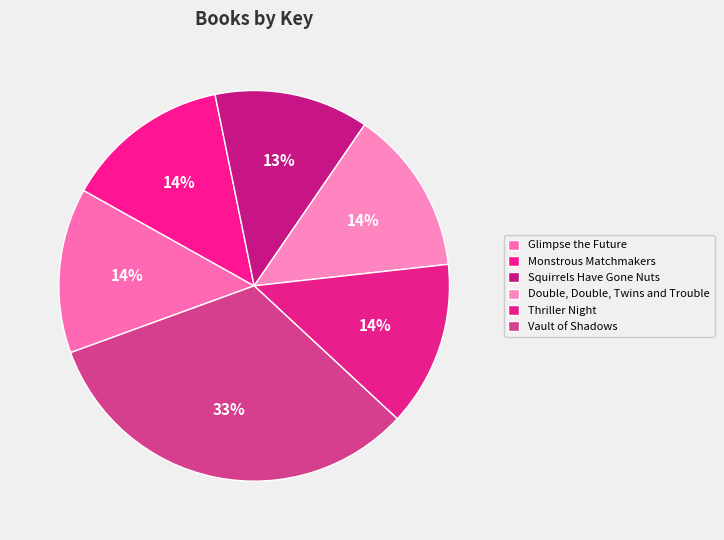

Is there a majority slice in this chart?

No